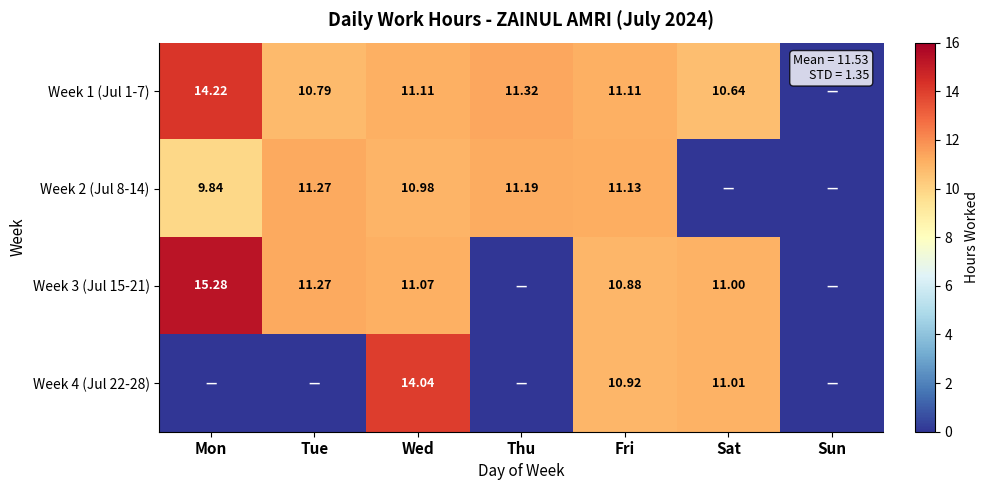

What is the average value of the Week 4 (Jul 22-28) series?

5.1